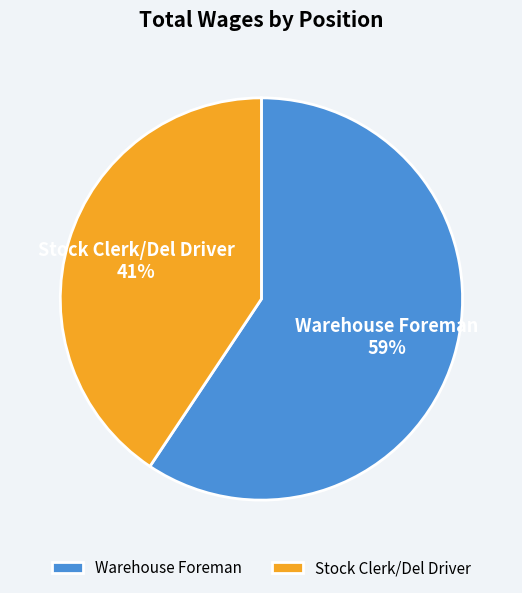

To the nearest percent, what is the combined percentage of Warehouse Foreman and Stock Clerk/Del Driver?

100%